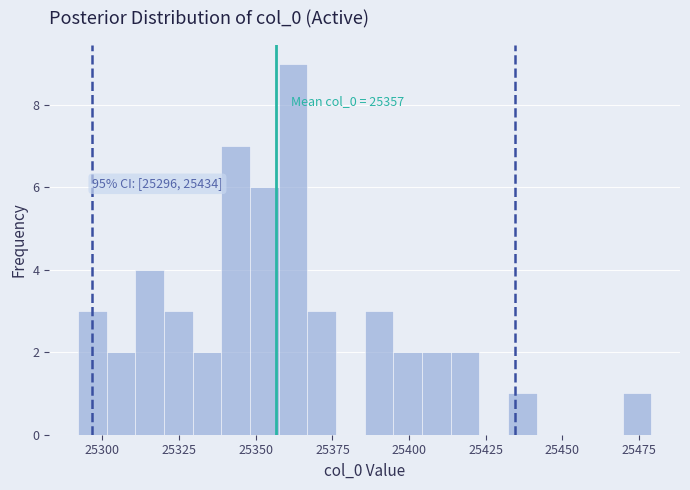

Read against the x-axis, roughly where is the centre of the tallest bar?

25360